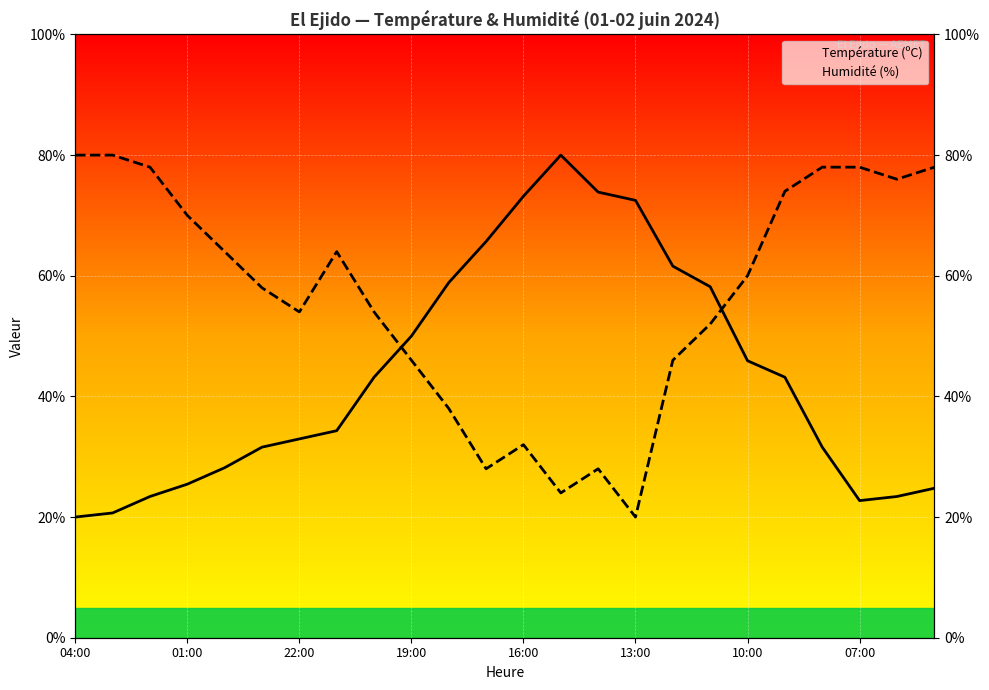

At how many categories does at least one series exceed 66?

13